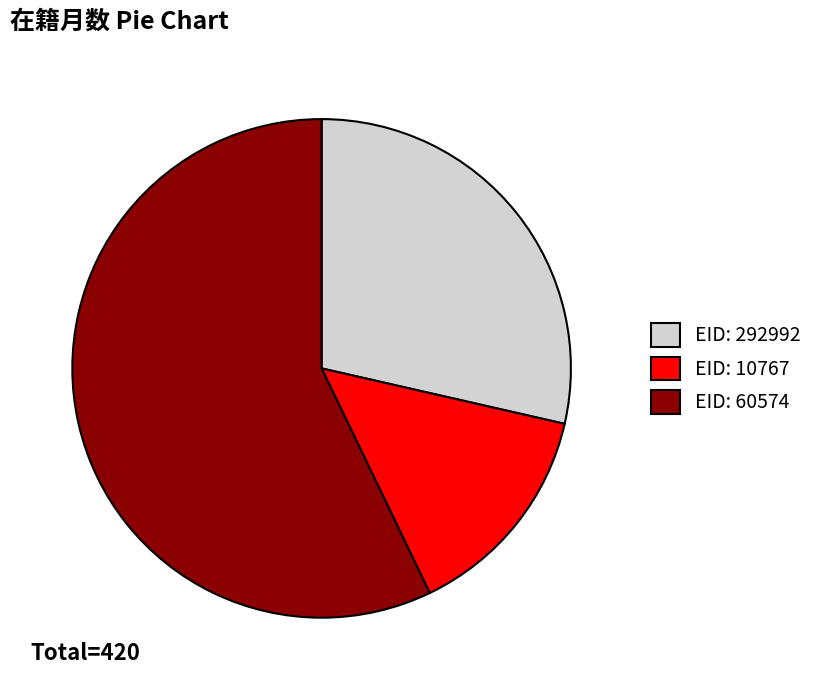

Which slice is the largest?

EID: 60574